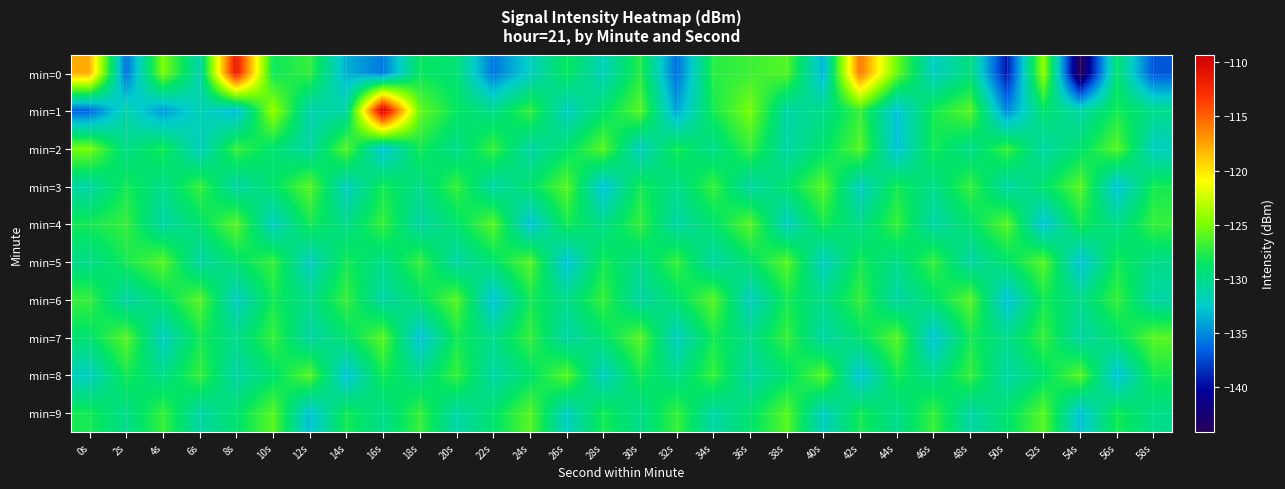

What is the maximum value shown in the chart?

-109.3